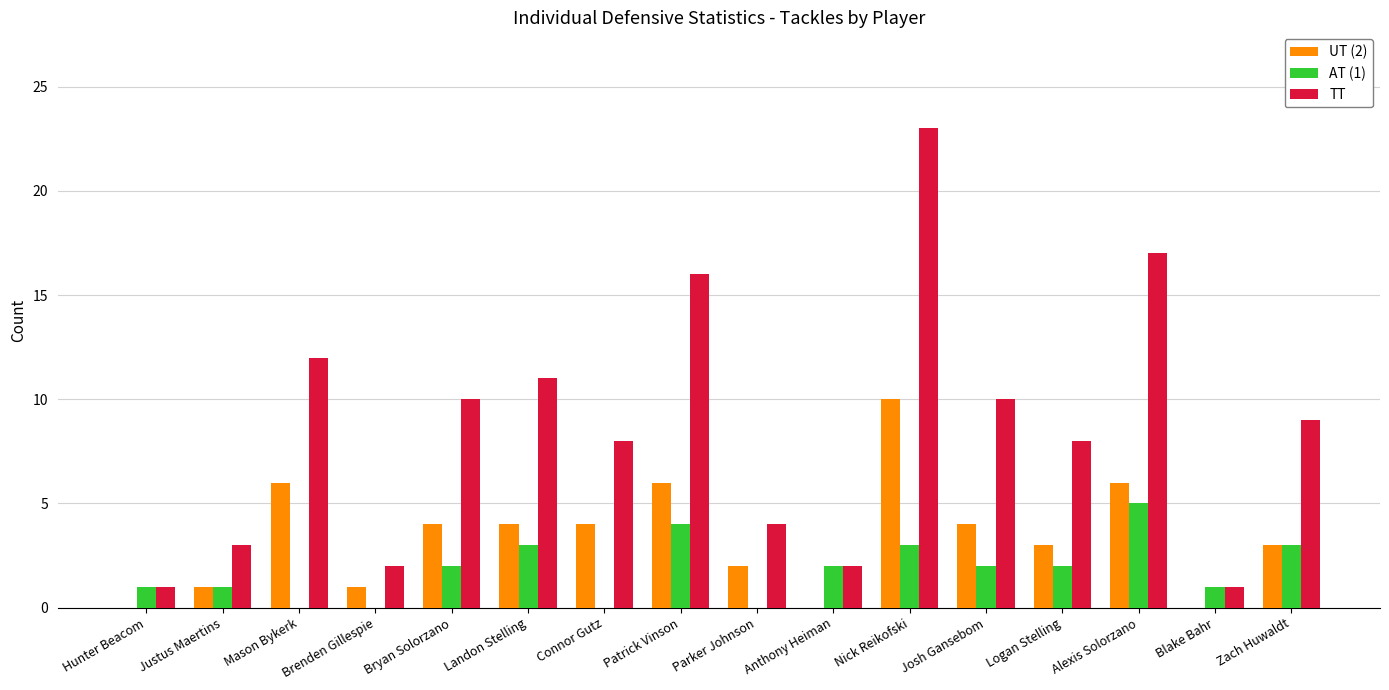

Which series changed the most between Justus Maertins and Landon Stelling?

TT